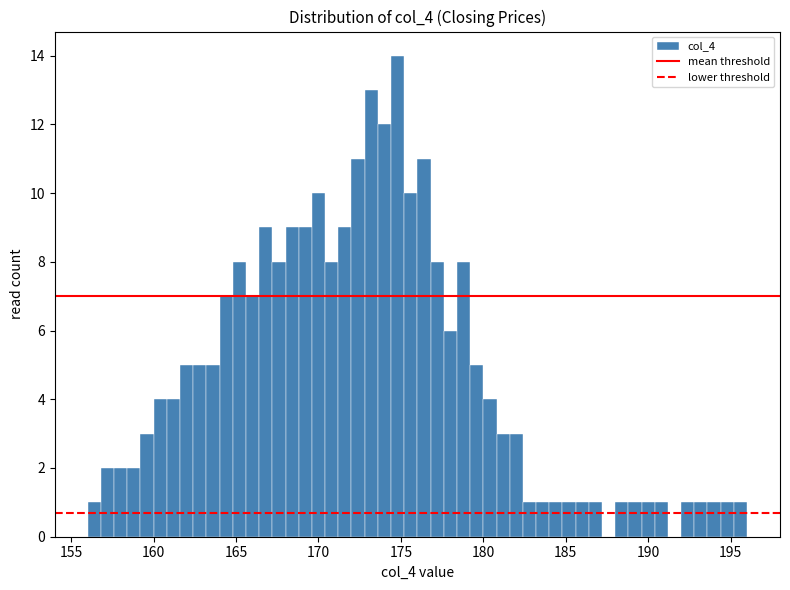

Around what value on the x-axis is the tallest bar? Give the approximate position of its centre, as read against the axis.

175.0